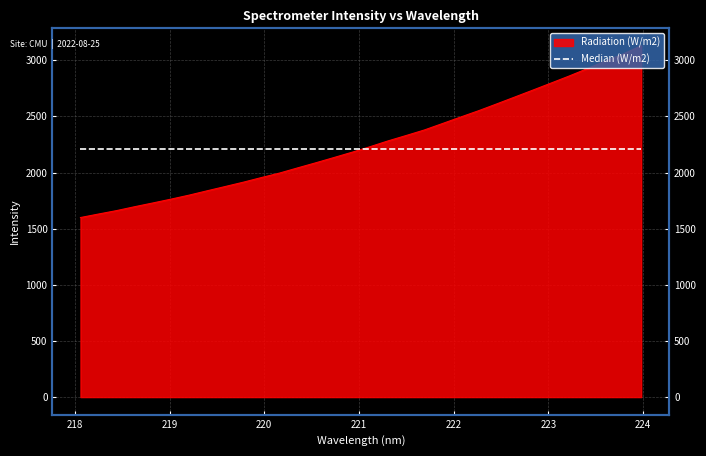

True or false: the data shows 1769.6 at 222.4538.

False